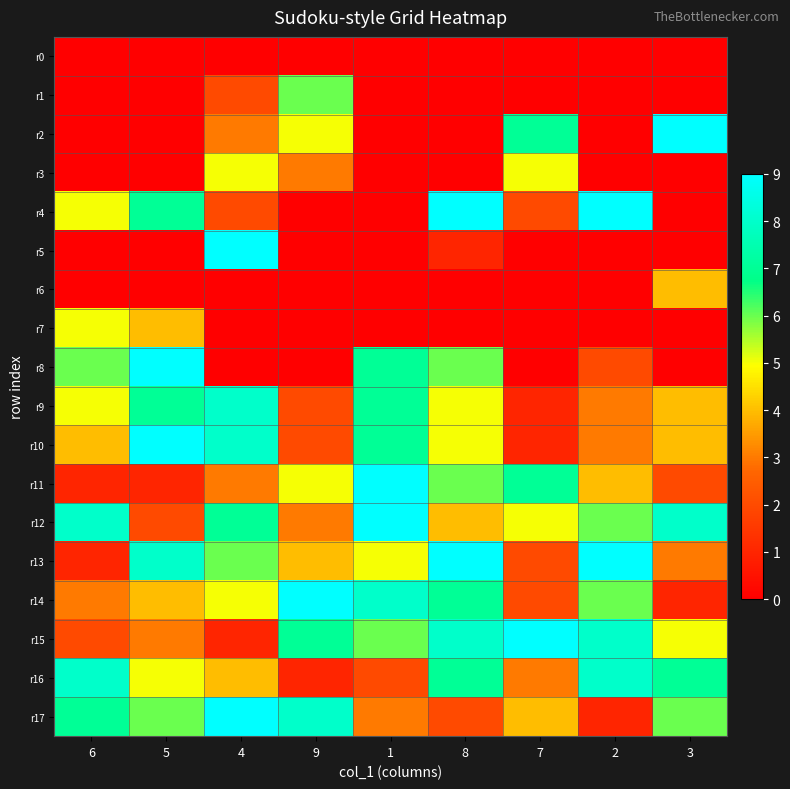

At how many categories does at least one series exceed 4?

9